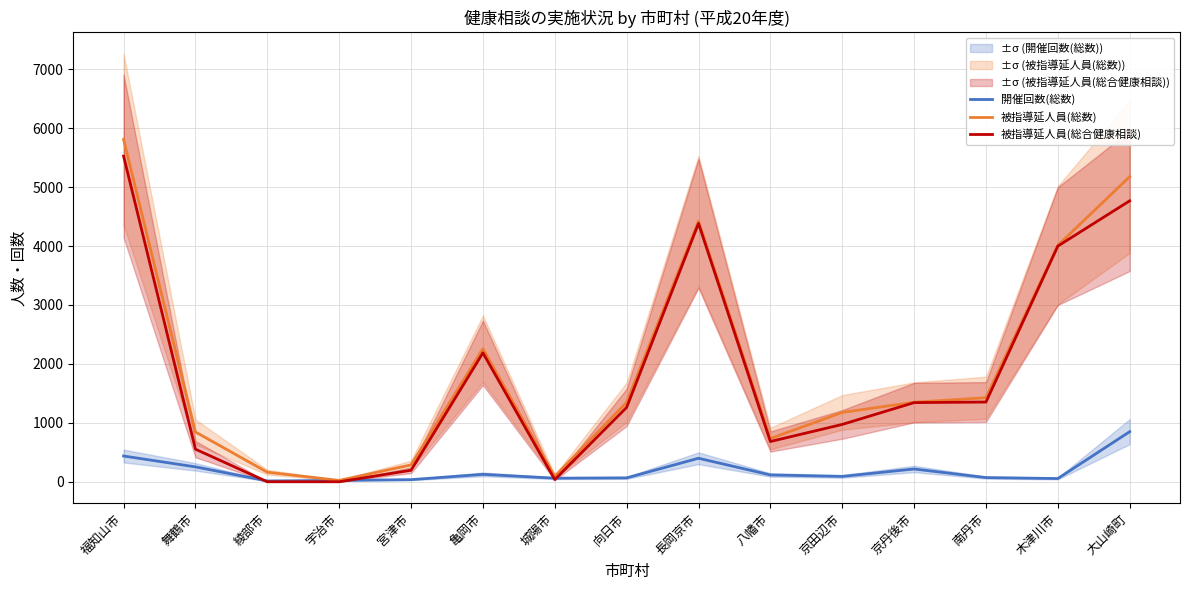

At which label is 開催回数(総数) closest to 432?

福知山市